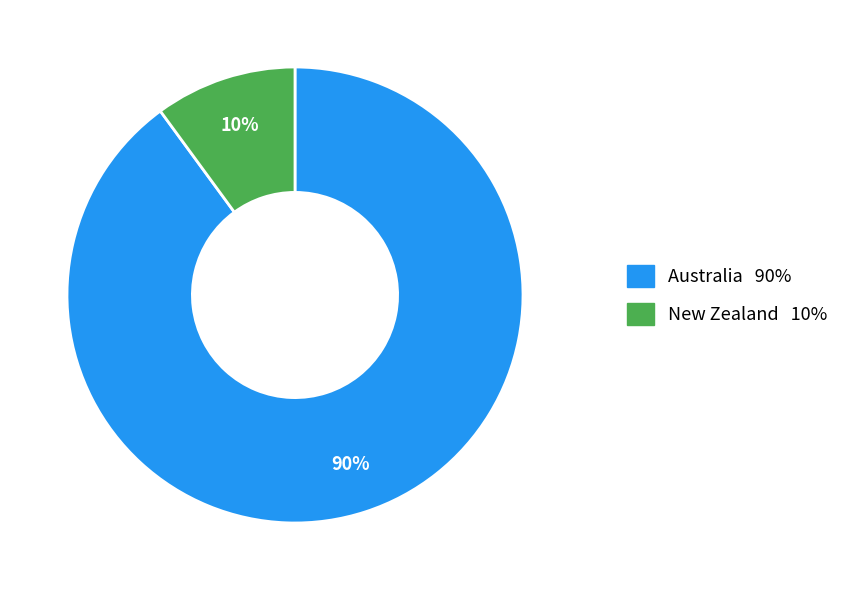

How many segments does this pie chart have?

2